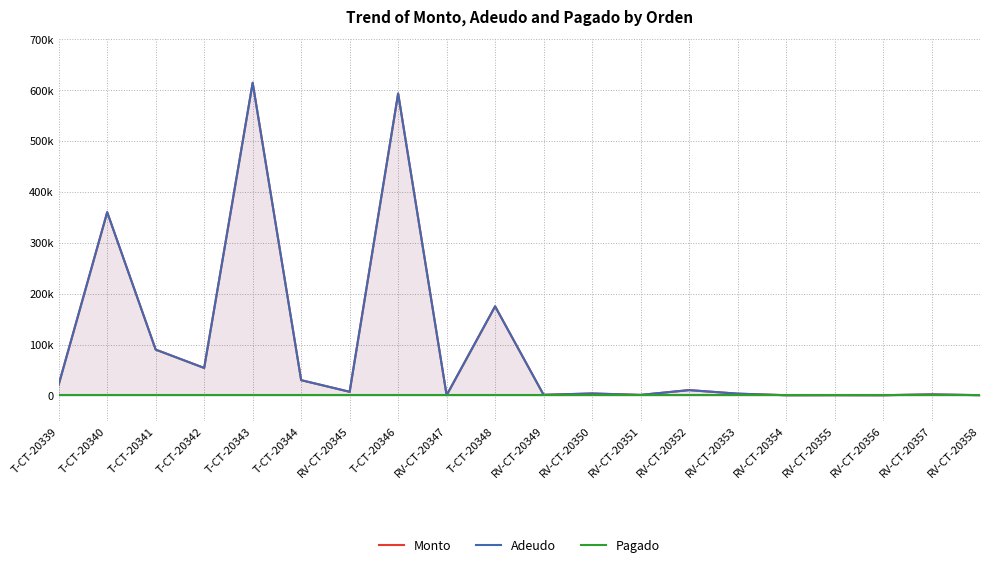

Reading left to right, list all the values displayed in this chart.

Monto: T-CT-20339=21420.0	T-CT-20340=360000.0	T-CT-20341=90000.0	T-CT-20342=54000.0	T-CT-20343=614245.0	T-CT-20344=30000.0	RV-CT-20345=7120.0	T-CT-20346=593187.0	RV-CT-20347=450.0	T-CT-20348=175024.0	RV-CT-20349=1190.0	RV-CT-20350=3800.0	RV-CT-20351=1000.0	RV-CT-20352=10440.0	RV-CT-20353=3480.0	RV-CT-20354=400.0	RV-CT-20355=537.5	RV-CT-20356=400.0	RV-CT-20357=2000.0	RV-CT-20358=495.0
Adeudo: T-CT-20339=21420.0	T-CT-20340=360000.0	T-CT-20341=90000.0	T-CT-20342=54000.0	T-CT-20343=614245.0	T-CT-20344=30000.0	RV-CT-20345=7120.0	T-CT-20346=593187.0	RV-CT-20347=450.0	T-CT-20348=175024.0	RV-CT-20349=1190.0	RV-CT-20350=3800.0	RV-CT-20351=1000.0	RV-CT-20352=10440.0	RV-CT-20353=3480.0	RV-CT-20354=400.0	RV-CT-20355=537.5	RV-CT-20356=400.0	RV-CT-20357=2000.0	RV-CT-20358=495.0
Pagado: T-CT-20339=0.0	T-CT-20340=0.0	T-CT-20341=0.0	T-CT-20342=0.0	T-CT-20343=0.0	T-CT-20344=0.0	RV-CT-20345=0.0	T-CT-20346=0.0	RV-CT-20347=0.0	T-CT-20348=0.0	RV-CT-20349=0.0	RV-CT-20350=0.0	RV-CT-20351=0.0	RV-CT-20352=0.0	RV-CT-20353=0.0	RV-CT-20354=0.0	RV-CT-20355=0.0	RV-CT-20356=0.0	RV-CT-20357=0.0	RV-CT-20358=0.0